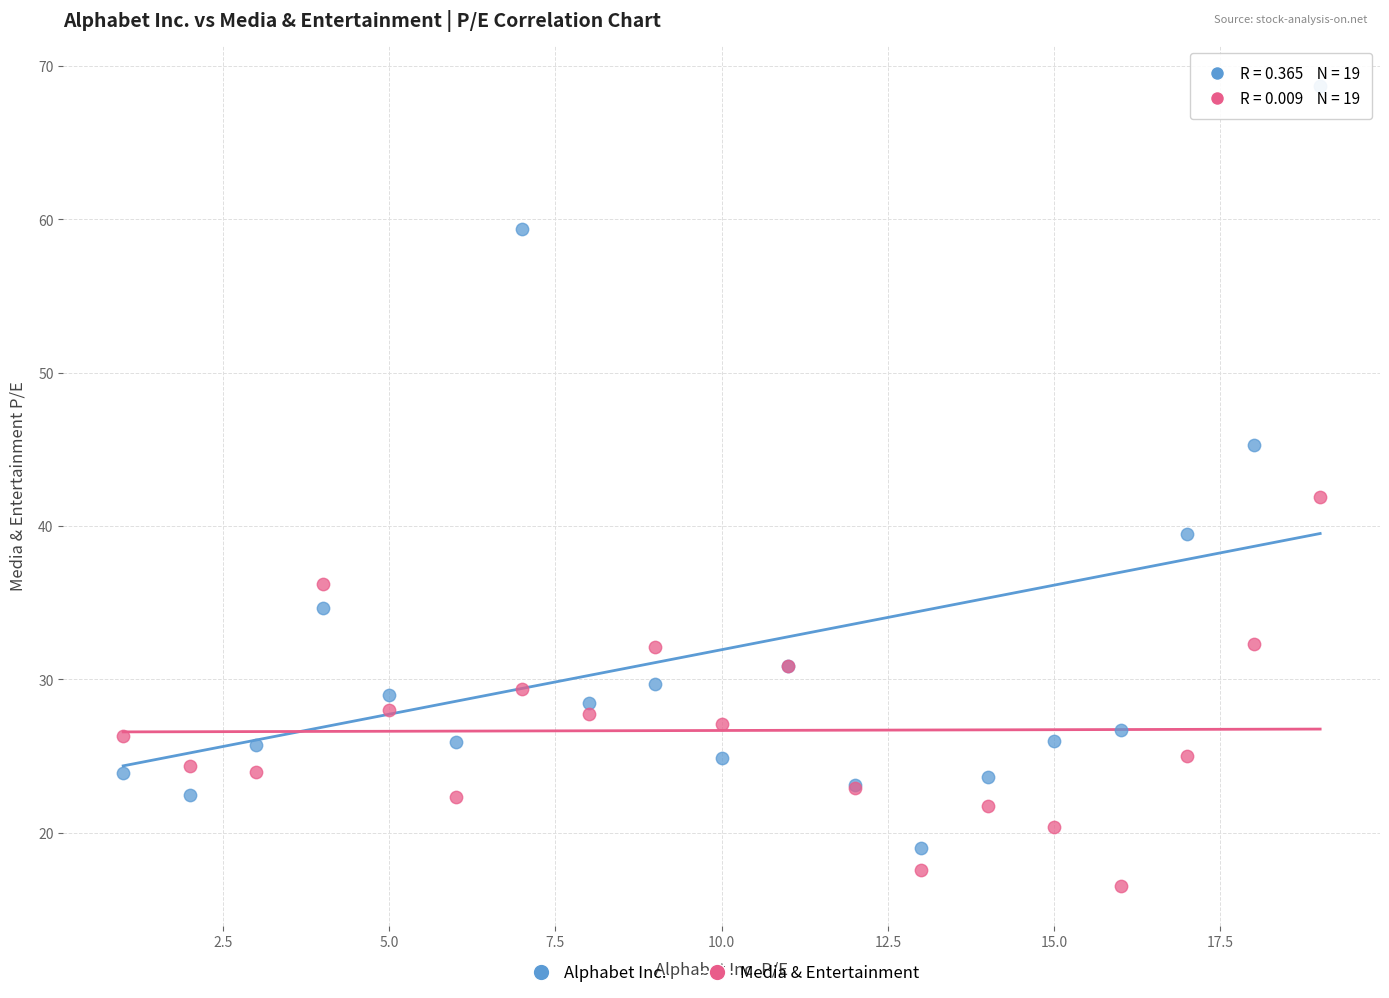

Which series contains the lowest Y value?

Media & Entertainment